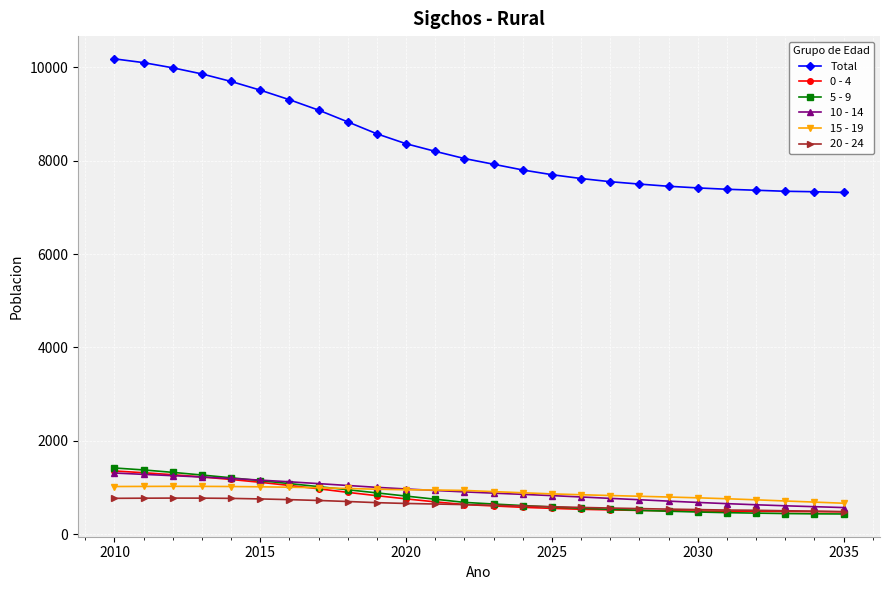

What is the value of the Total point at the 14th from the left?

7924